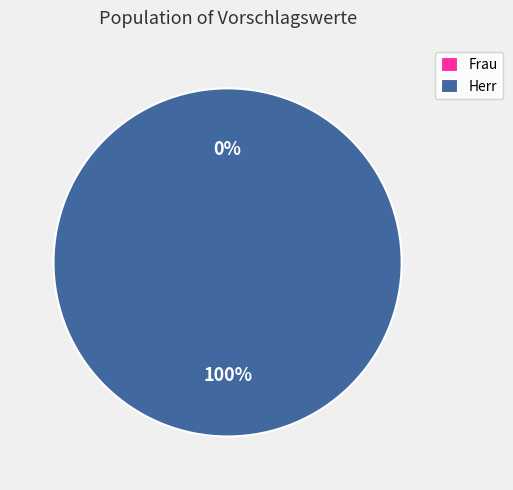

To the nearest percent, what portion does Herr represent?

100%